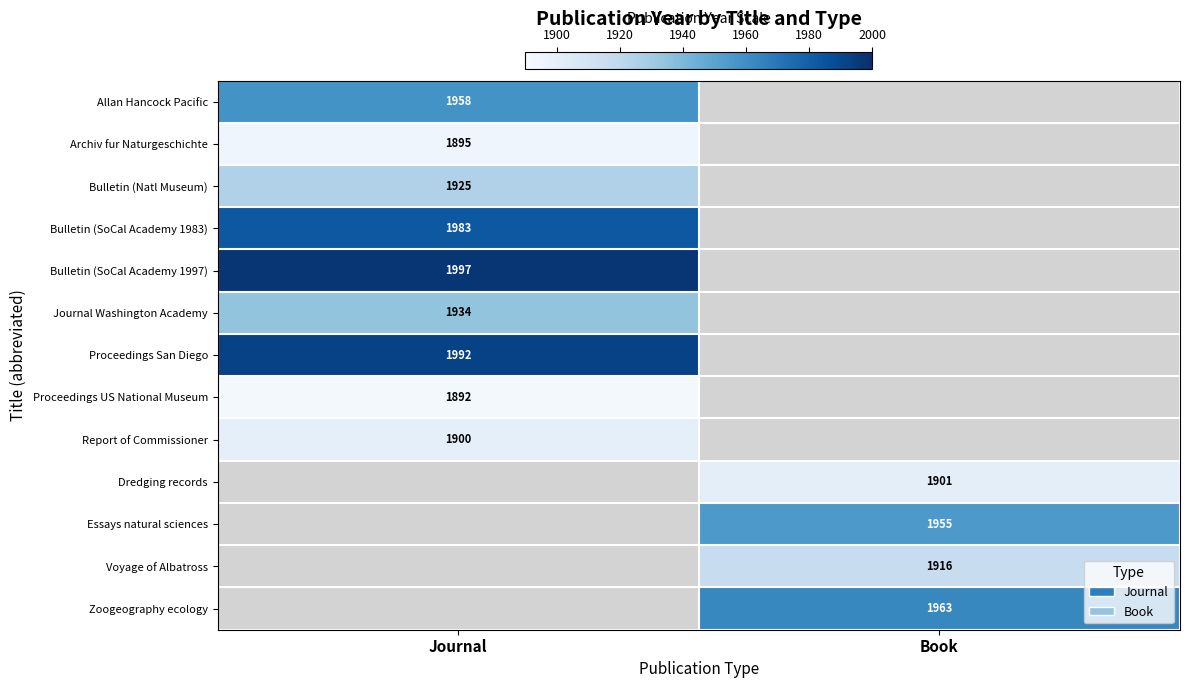

True or false: Journal Washington Academy has a value of 1934 at Journal.

True